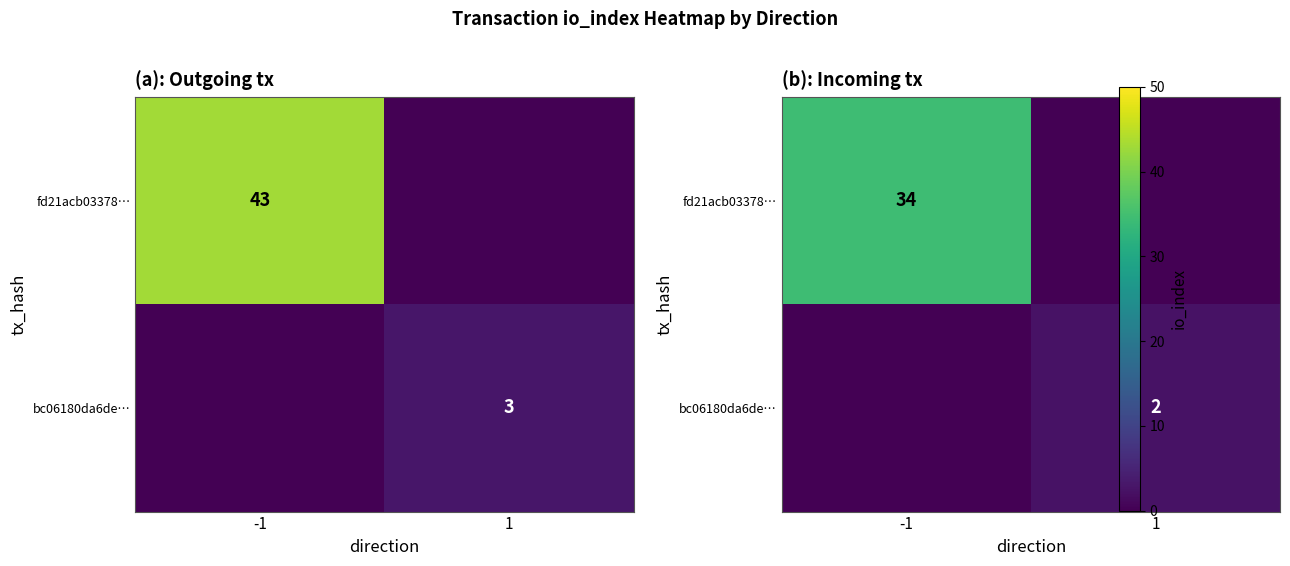

Rank the series by their maximum value, from highest to lowest.

fd21acb03378…, bc06180da6de…